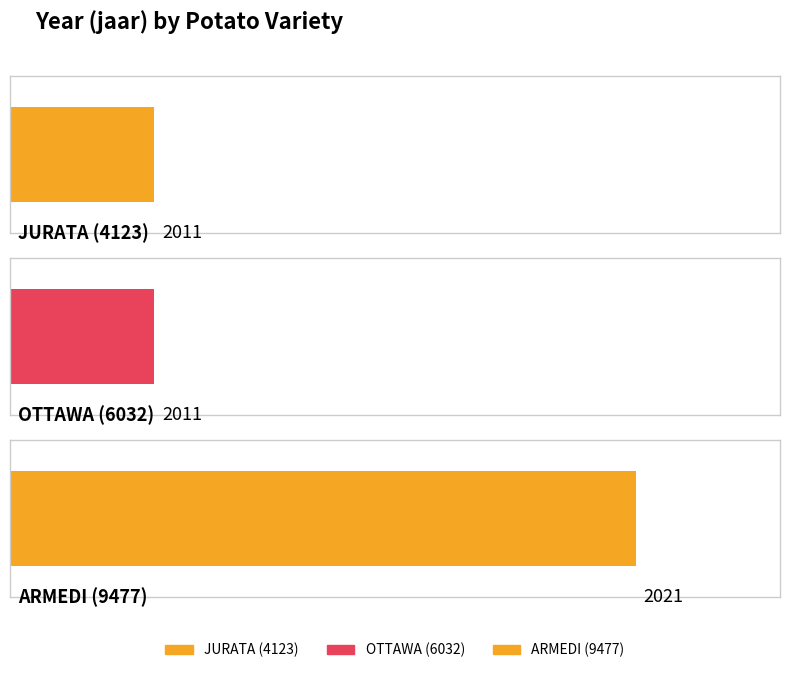

Rank the categories by value from highest to lowest.

ARMEDI (9477), JURATA (4123), OTTAWA (6032)